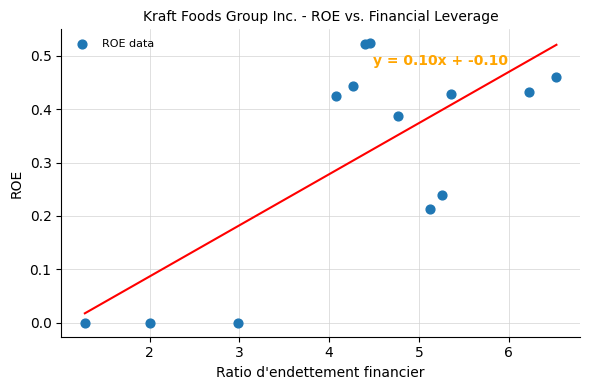

What is the range of X values (max minus min)?

5.2